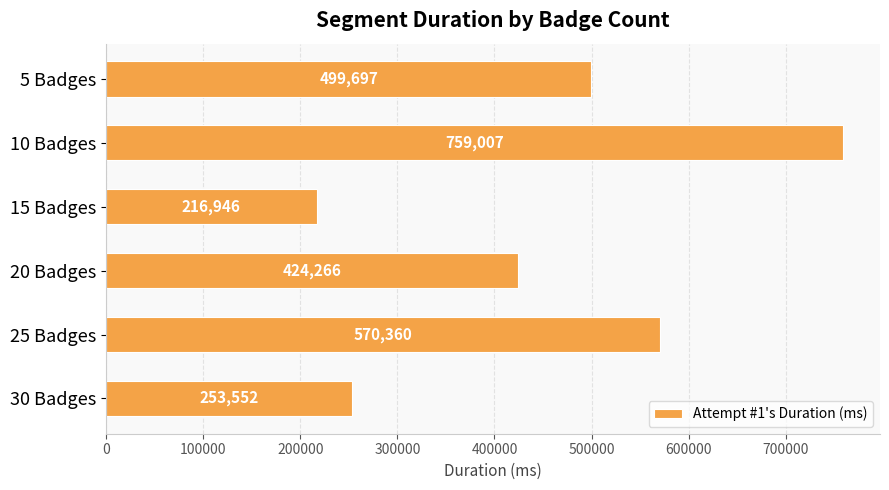

Which label corresponds to the smallest value in the chart?

15 Badges